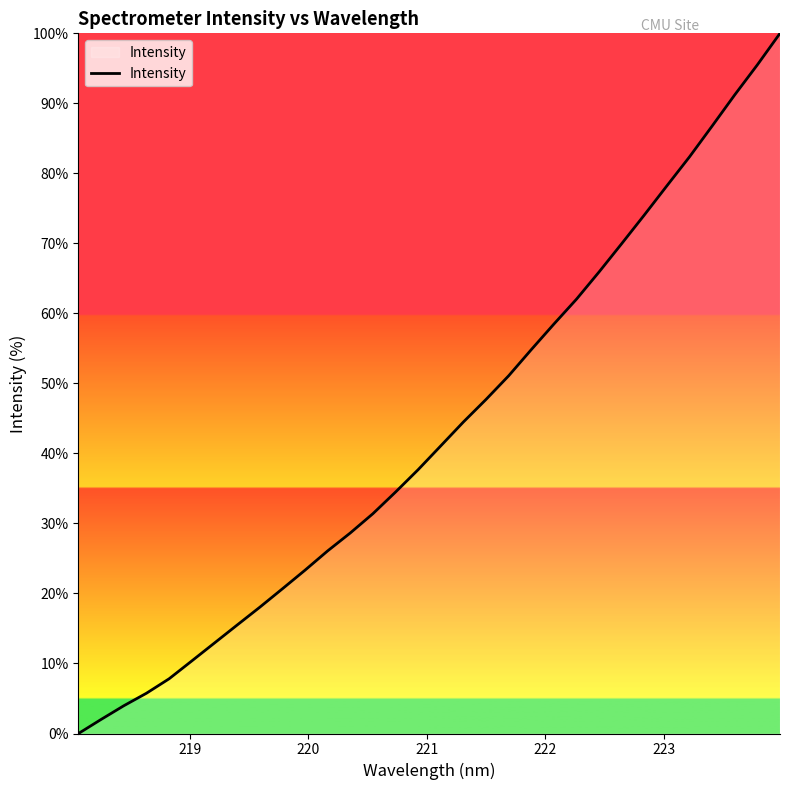

How many lines are shown in the chart?

1